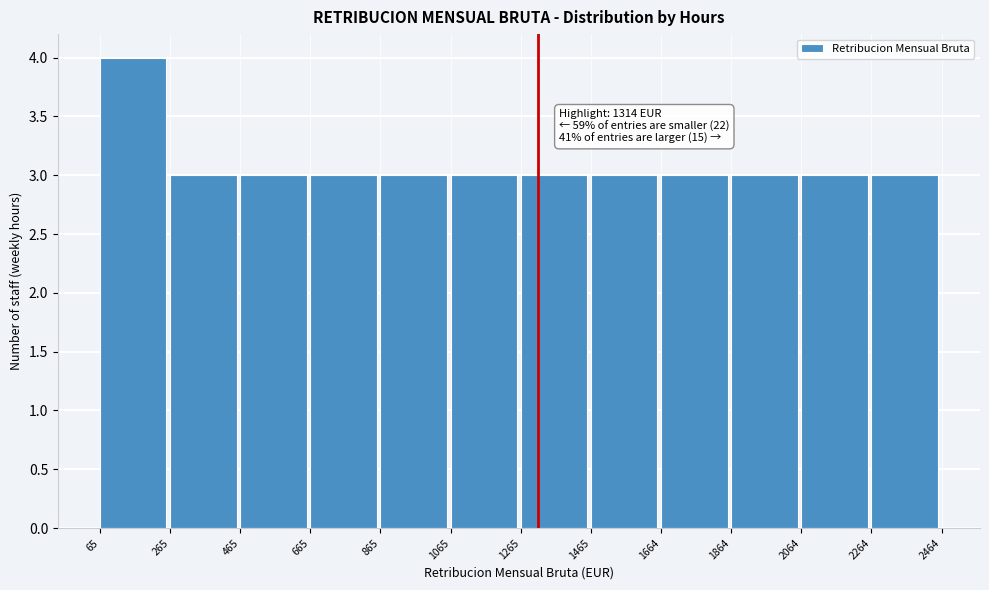

Over which range of the x-axis is the bar tallest?

65 to 265